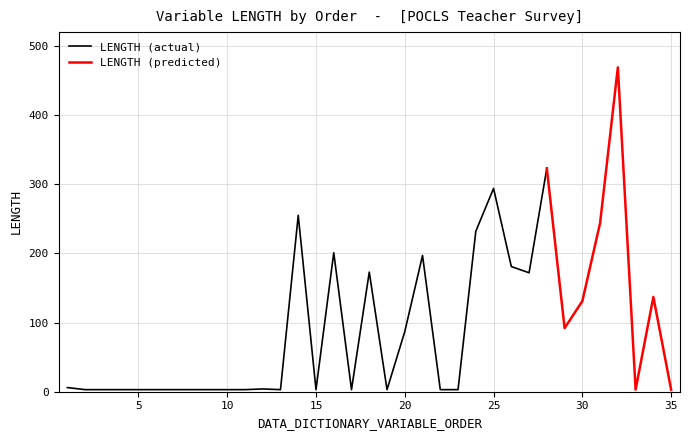

Count the number of categories in the chart.

35